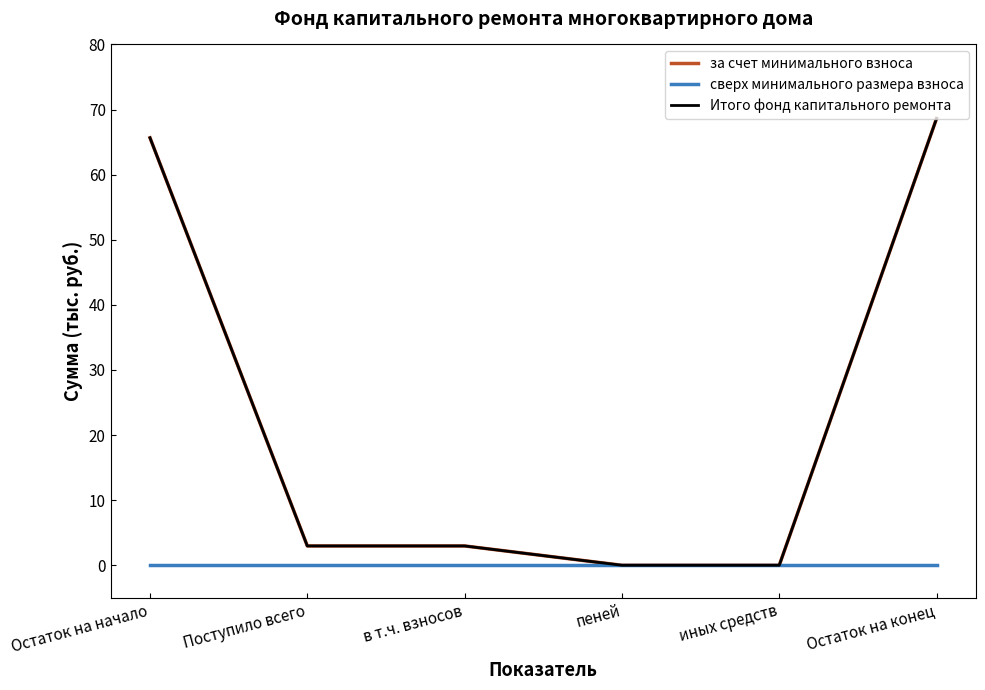

Does the chart display data point markers on the line(s)?

No